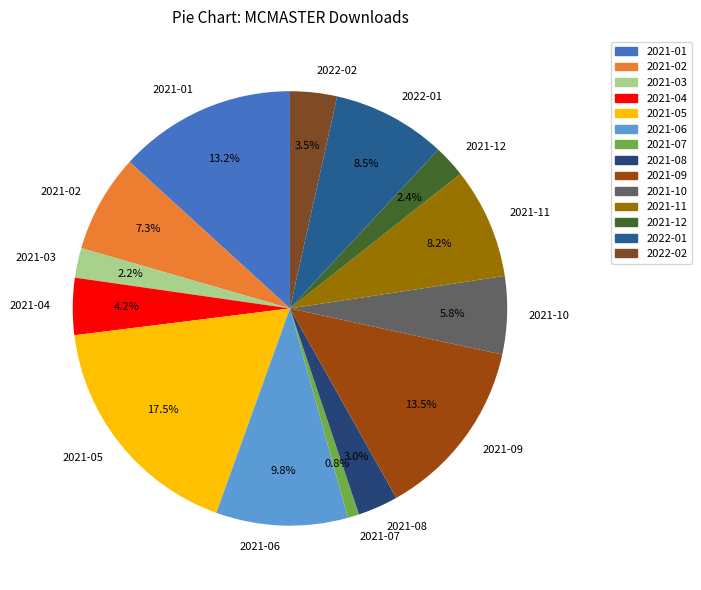

Combined, what portion of the pie is 2021-01 and 2021-03?

15.4%